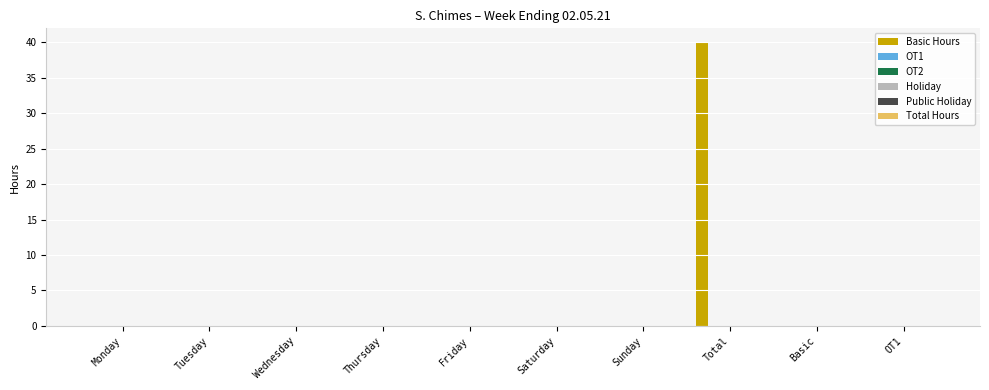

What is the maximum value shown in the chart?

40